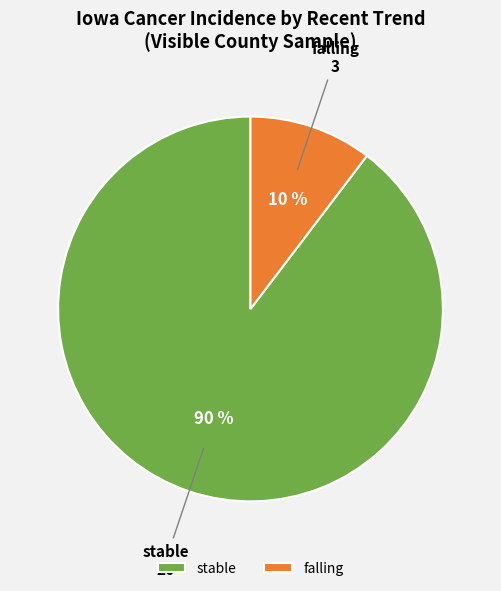

To the nearest percent, what percentage of the pie is stable?

90%